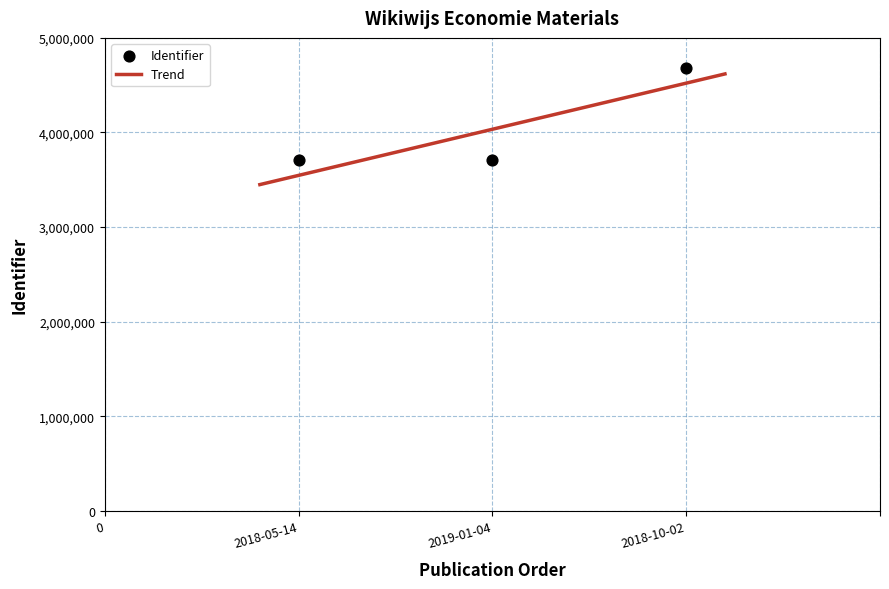

What is the change in value from 2018-05-14 to 2019-01-04?

+4